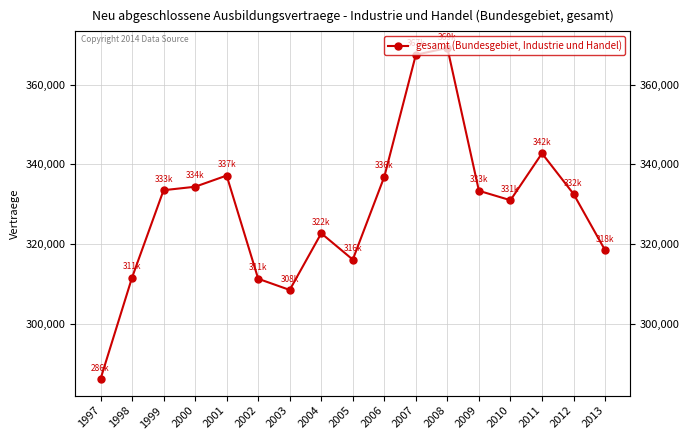

How many lines are shown in the chart?

1